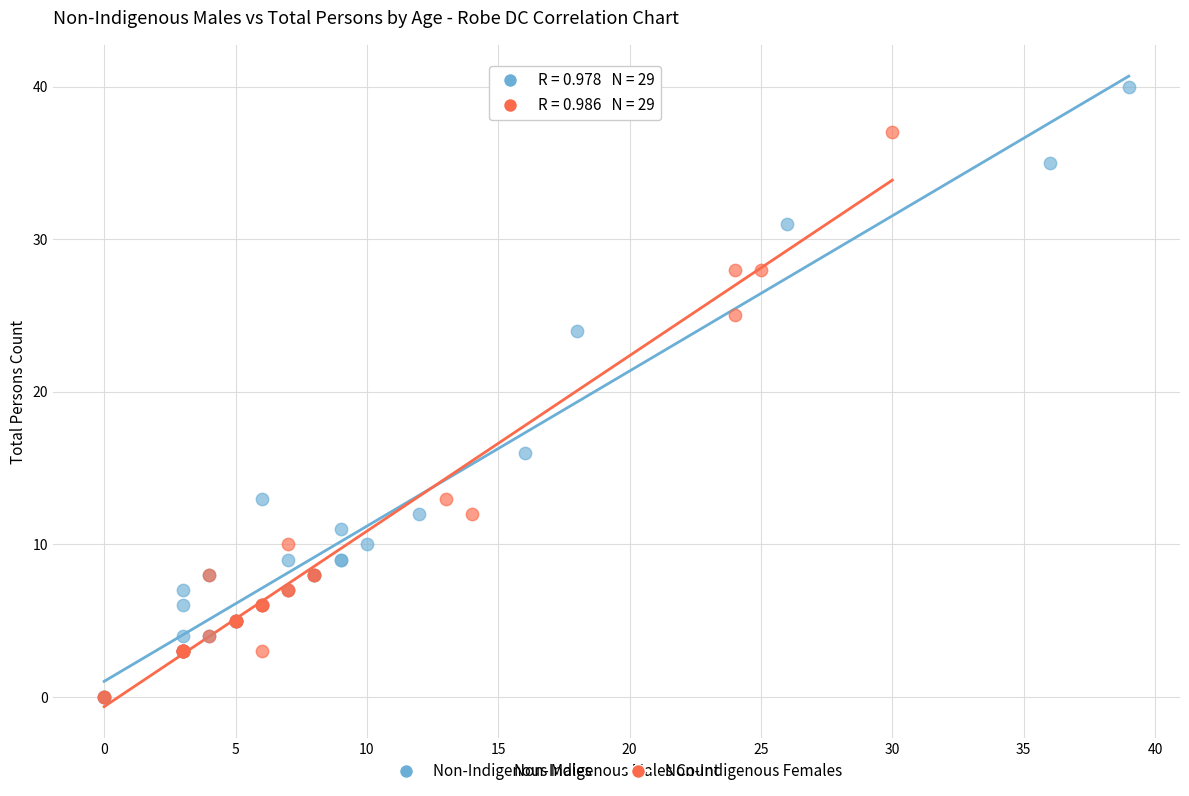

Which series has the largest Y range (max minus min)?

Non-Indigenous Males